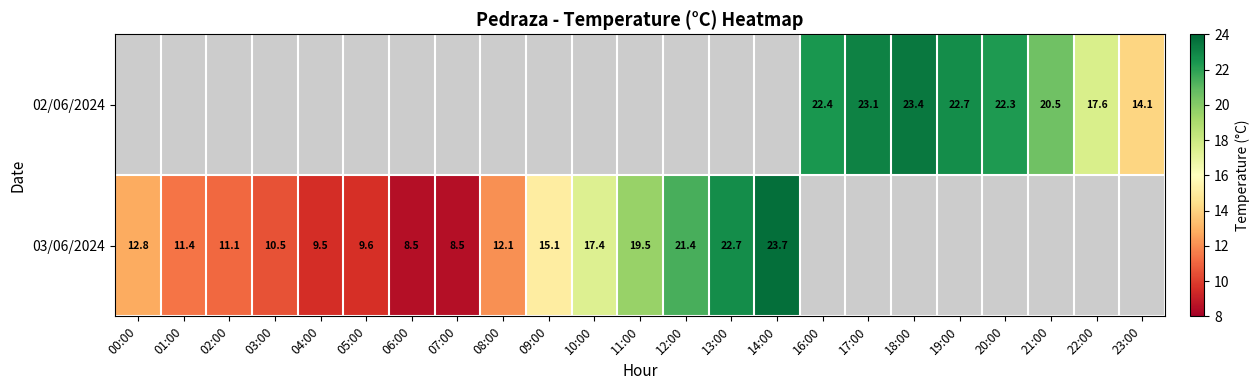

Which has a higher value, 12:00 or 18:00?

18:00